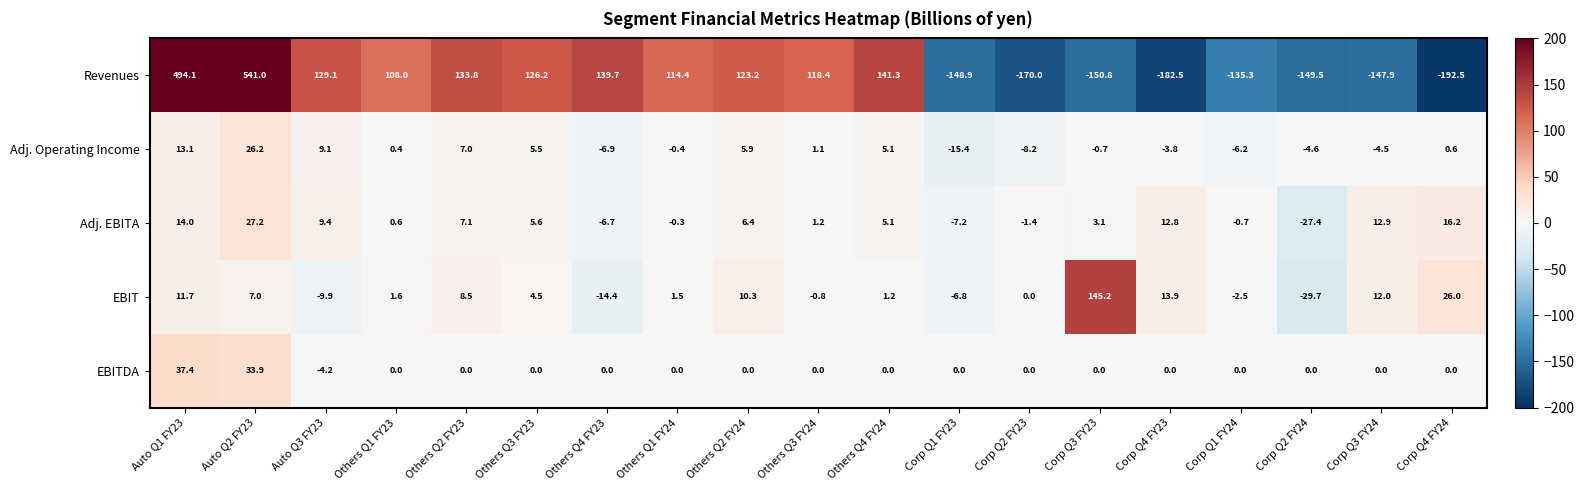

Is it true that Adj. Operating Income equals -3.8 at Corp Q4 FY23?

True